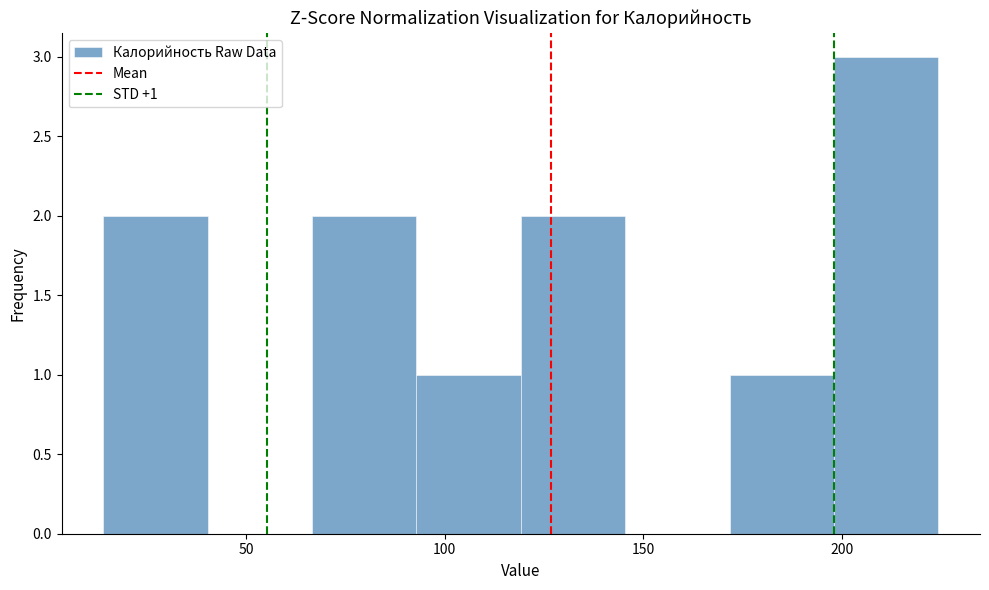

Over which range of the x-axis is the bar tallest?

200 to 225